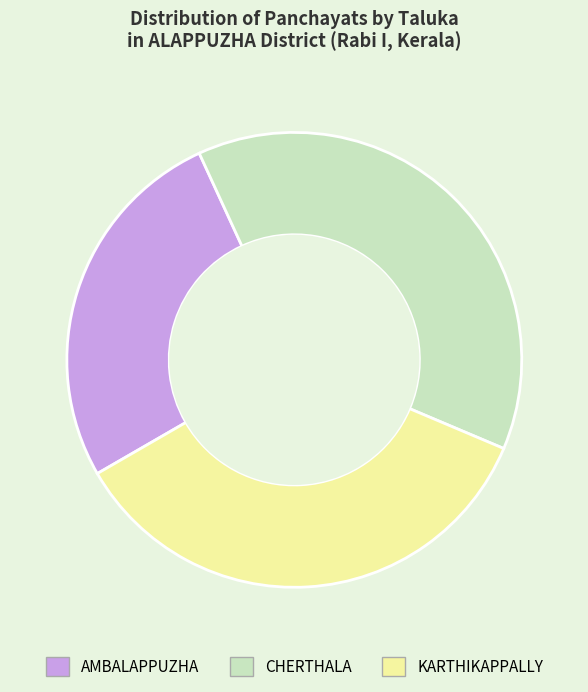

Which has a higher value, KARTHIKAPPALLY or CHERTHALA?

CHERTHALA